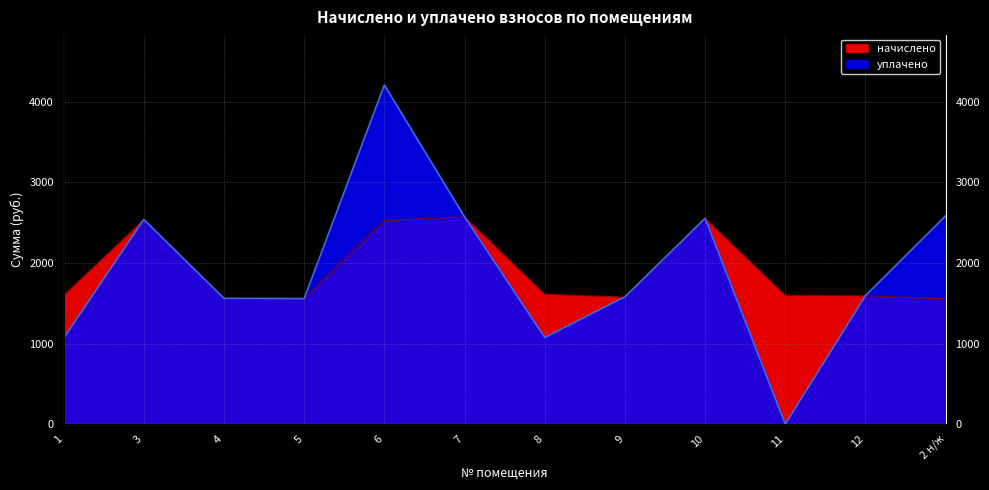

Where do уплачено and начислено first cross each other?

7 and 8